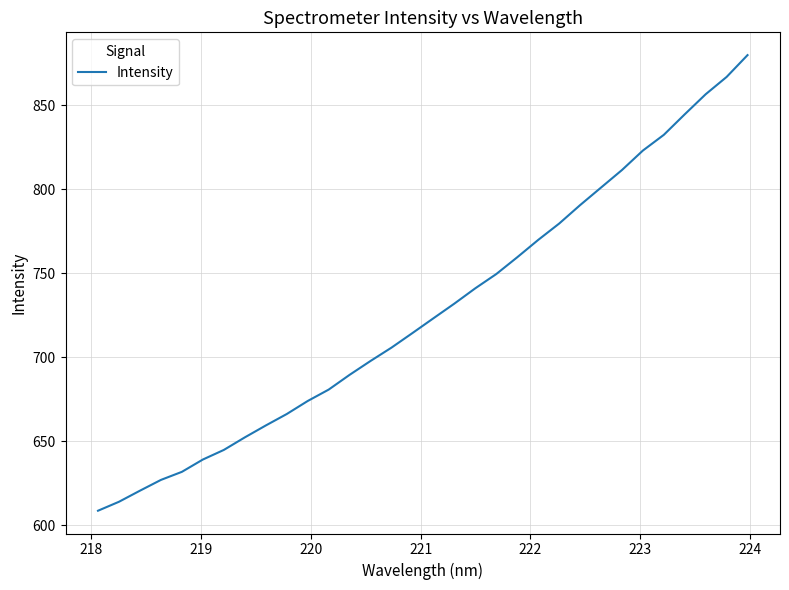

What is the maximum value shown in the chart?

879.7